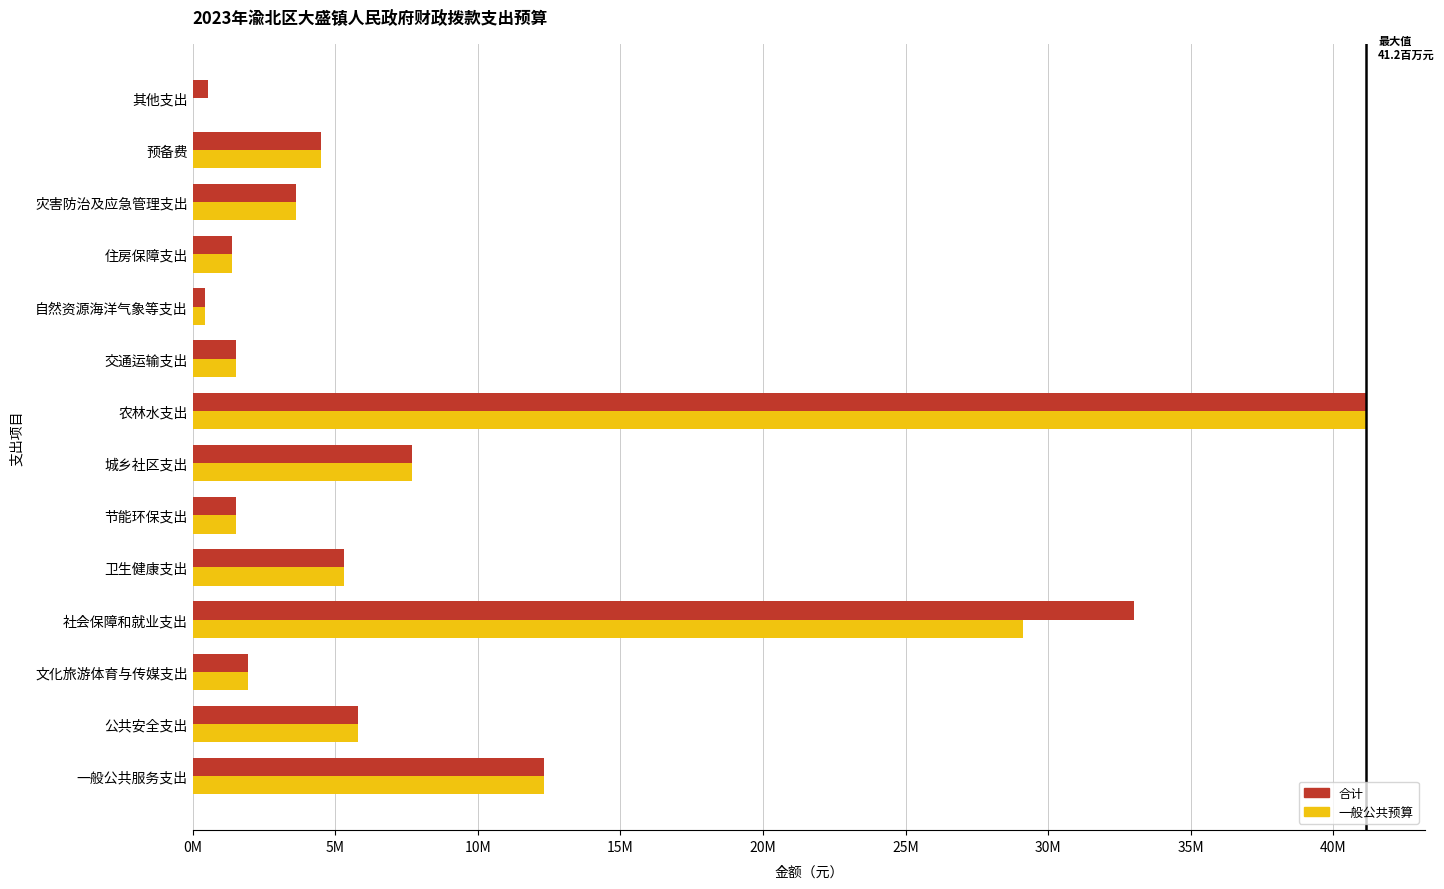

What is the minimum value for 合计?

447237.5